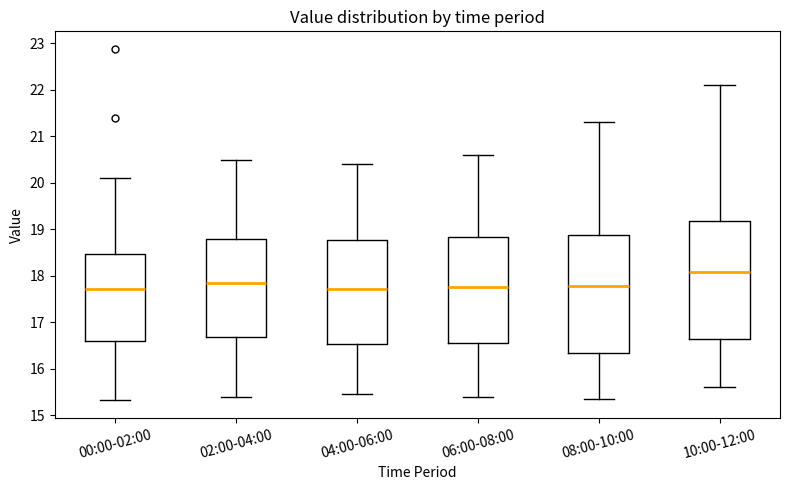

Where does the upper whisker of the box for 02:00-04:00 end on the y-axis? The values are not printed on the chart, so give them approximately, as read against the axis.

20.5